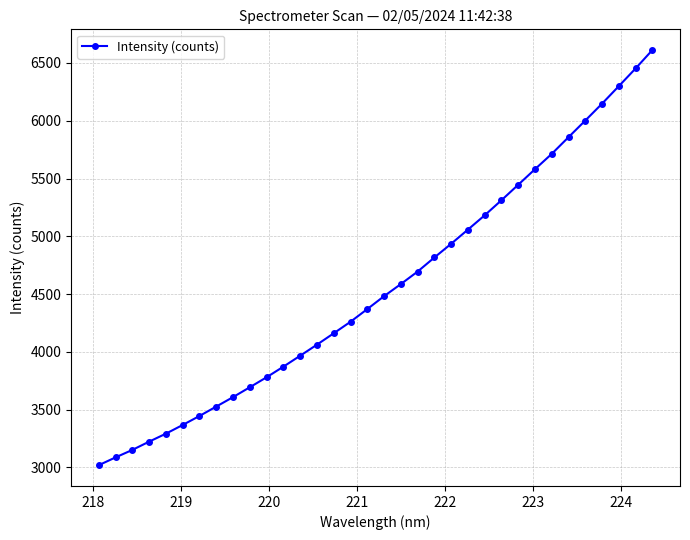

What is the value of the 14th point from the left?

4062.9